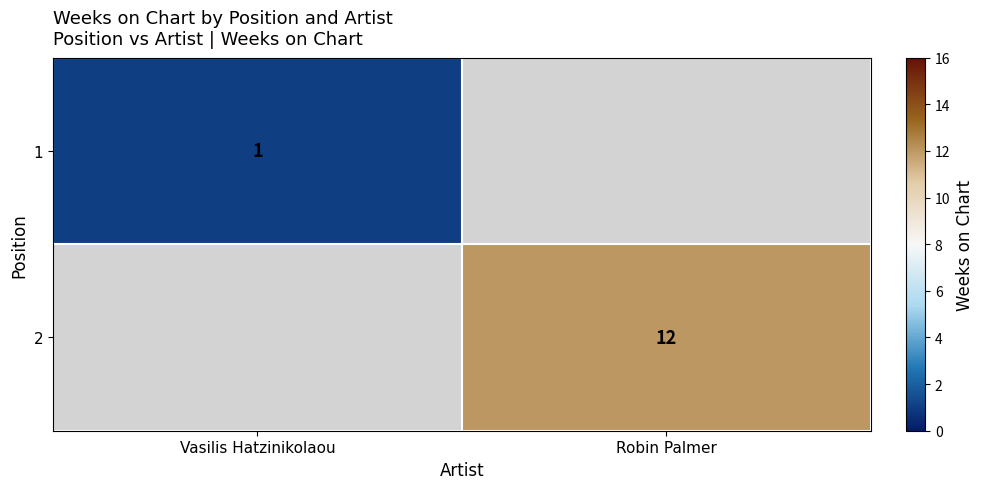

Is it true that 2 equals 4.0 at Robin Palmer?

False